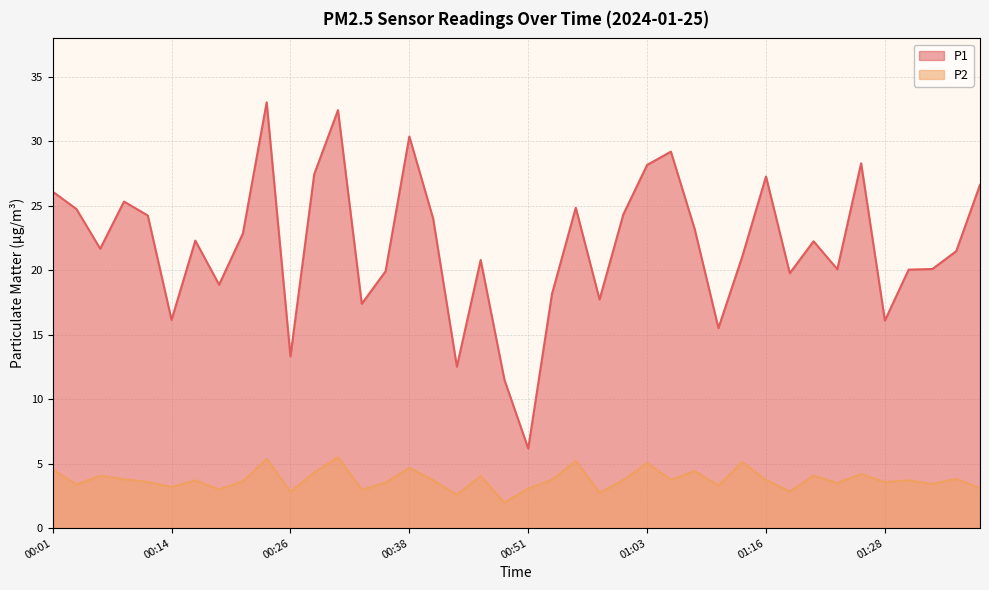

What is the lowest value of the P2 series?

2.0